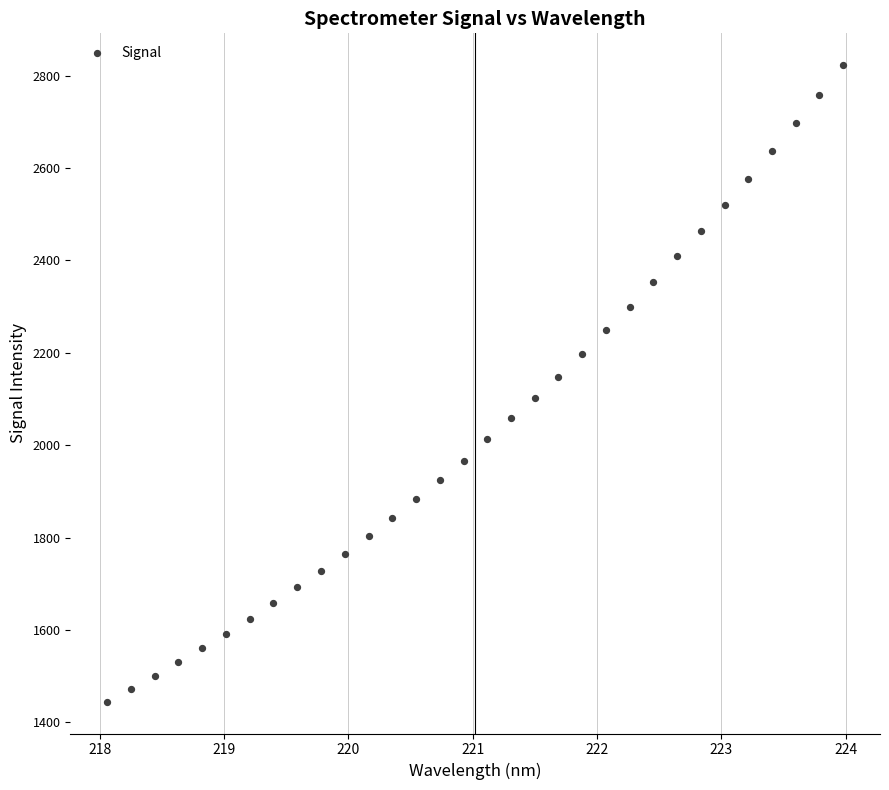

What is the range of Y values (max minus min)?

1377.8